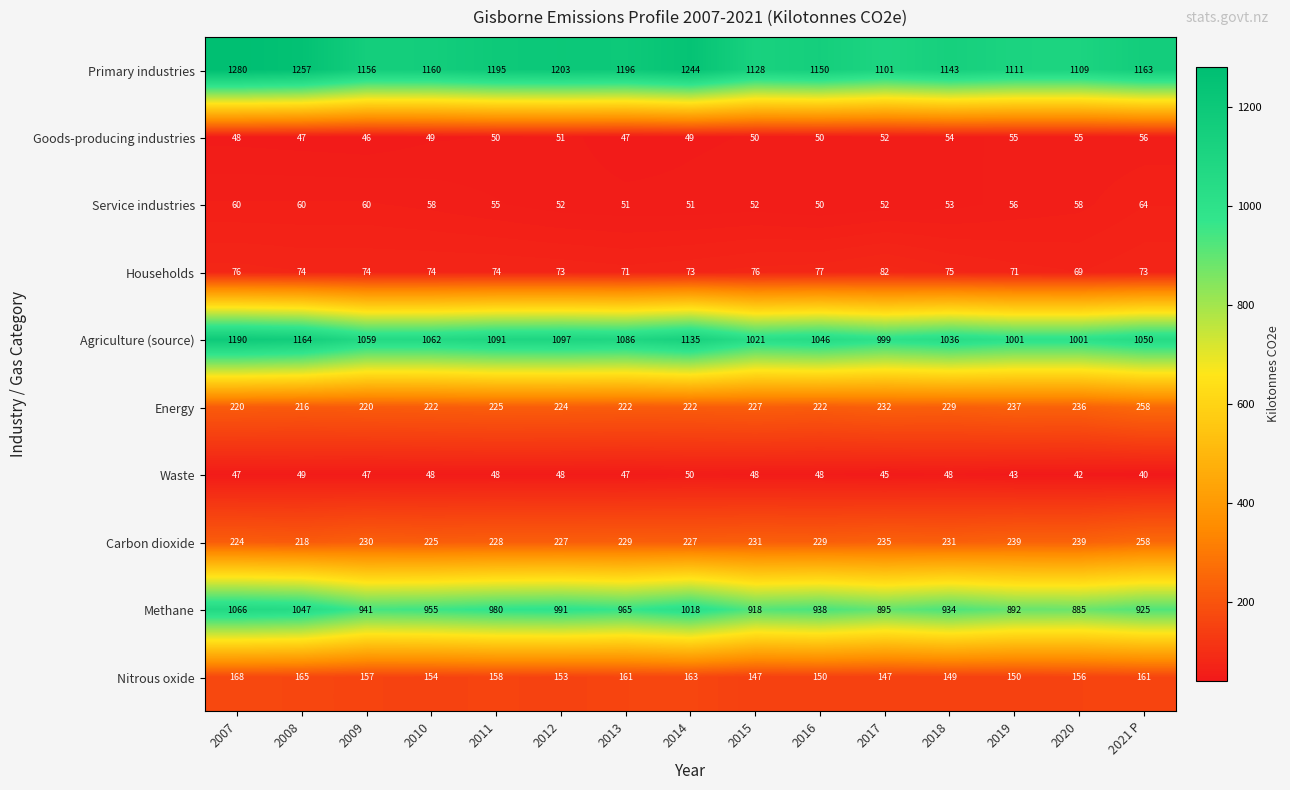

What is the average value of the Carbon dioxide series?

231